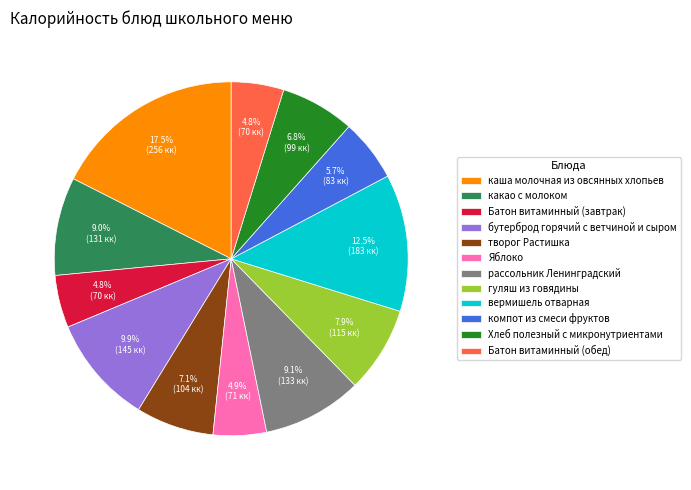

Count the number of slices in the pie.

12